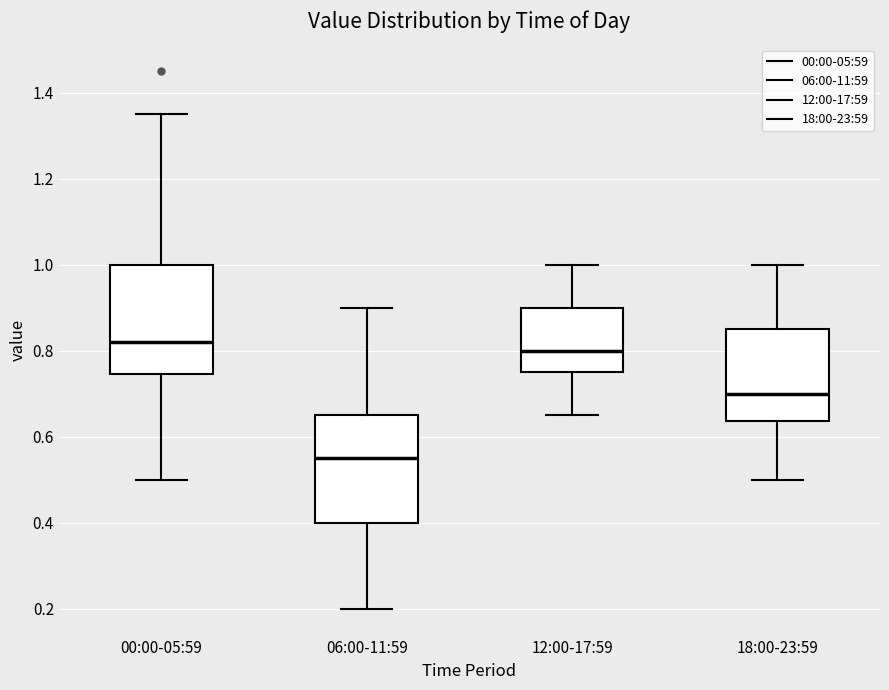

Reading left to right, transcribe this box plot: for each box, give where its median line is, the range the box spans, and where its two whiskers end, as read against the y-axis. The values are not printed on the chart, so give them approximately, as read against the axis.

00:00-05:59: median 0.82, box 0.74 to 1.00, whiskers 0.50 to 1.36
06:00-11:59: median 0.56, box 0.40 to 0.66, whiskers 0.20 to 0.90
12:00-17:59: median 0.80, box 0.76 to 0.90, whiskers 0.66 to 1.00
18:00-23:59: median 0.70, box 0.64 to 0.86, whiskers 0.50 to 1.00